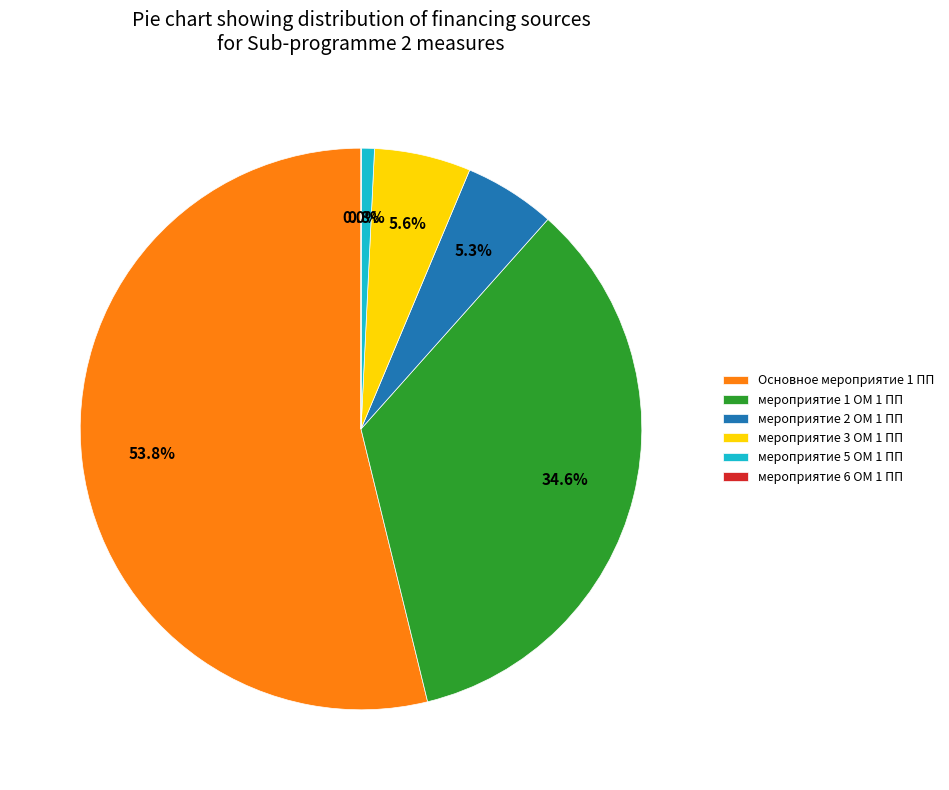

Does any single category account for the majority?

Yes